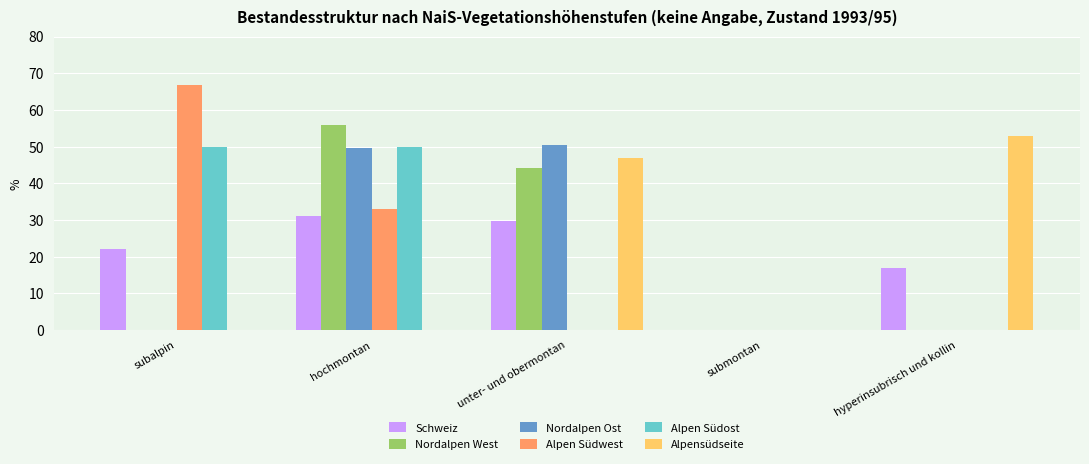

Reading left to right, transcribe all the data shown in this chart.

Schweiz: subalpin=22.1	hochmontan=31.2	unter- und obermontan=29.8	submontan=0.0	hyperinsubrisch und kollin=16.9
Nordalpen West: subalpin=0.0	hochmontan=55.9	unter- und obermontan=44.1	submontan=0.0	hyperinsubrisch und kollin=0.0
Nordalpen Ost: subalpin=0.0	hochmontan=49.5	unter- und obermontan=50.5	submontan=0.0	hyperinsubrisch und kollin=0.0
Alpen Südwest: subalpin=66.9	hochmontan=33.1	unter- und obermontan=0.0	submontan=0.0	hyperinsubrisch und kollin=0.0
Alpen Südost: subalpin=50.0	hochmontan=50.0	unter- und obermontan=0.0	submontan=0.0	hyperinsubrisch und kollin=0.0
Alpensüdseite: subalpin=0.0	hochmontan=0.0	unter- und obermontan=47.0	submontan=0.0	hyperinsubrisch und kollin=53.0